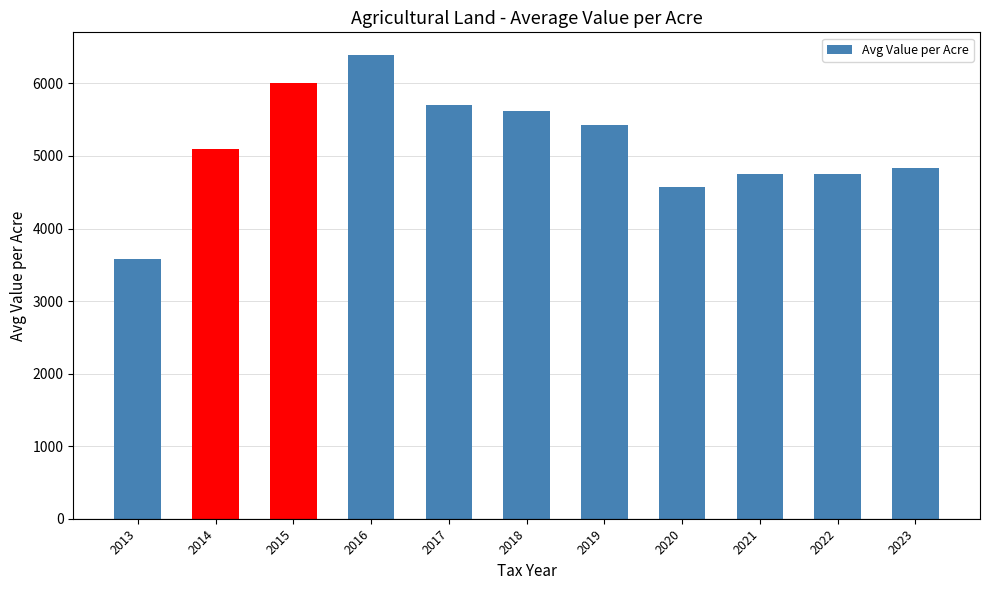

Is it true that the value at 2013 is 5586.8?

False